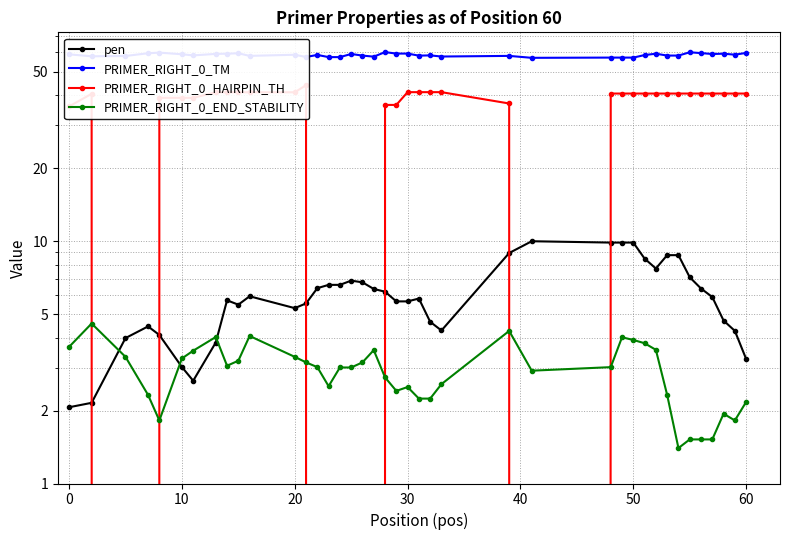

What is the difference between the maximum and minimum values in the PRIMER_RIGHT_0_TM series?

3.2